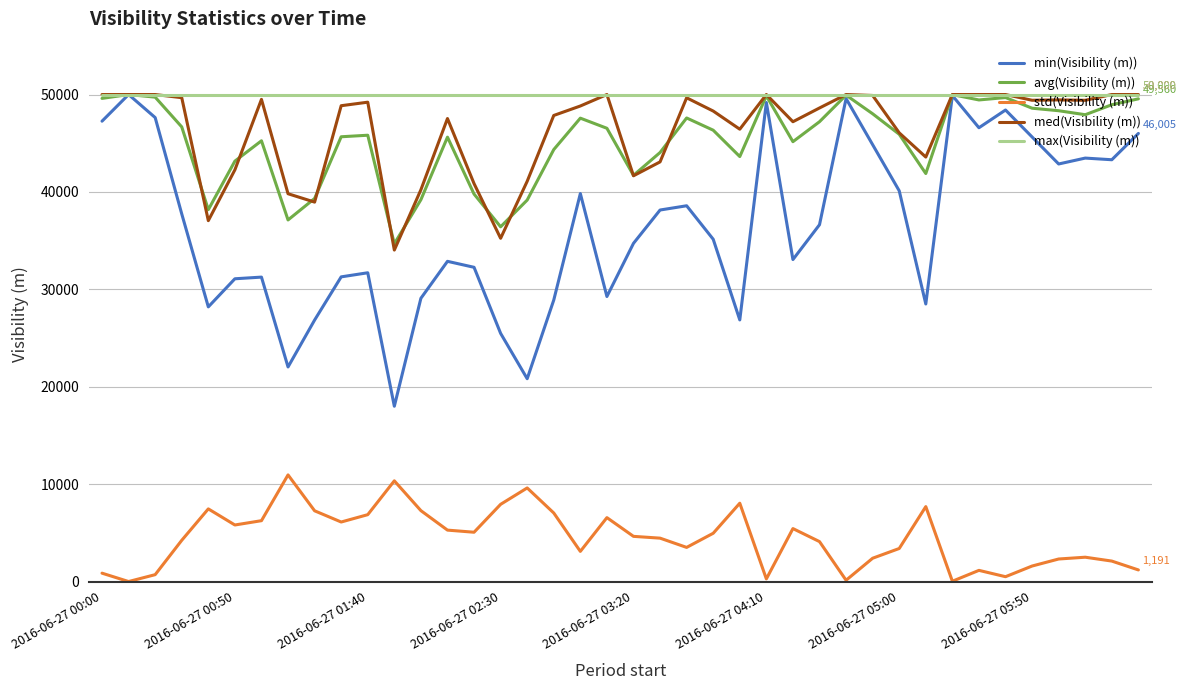

What is the minimum value for max(Visibility (m))?

50000